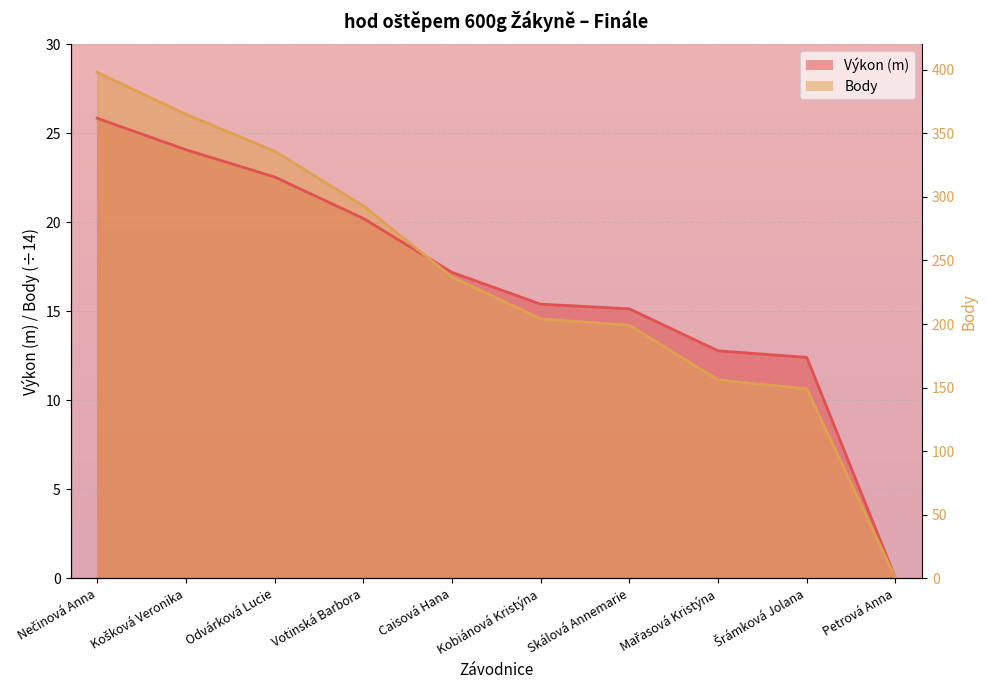

The Výkon series shows 17.1 at Šrámková Jolana. True or false?

False